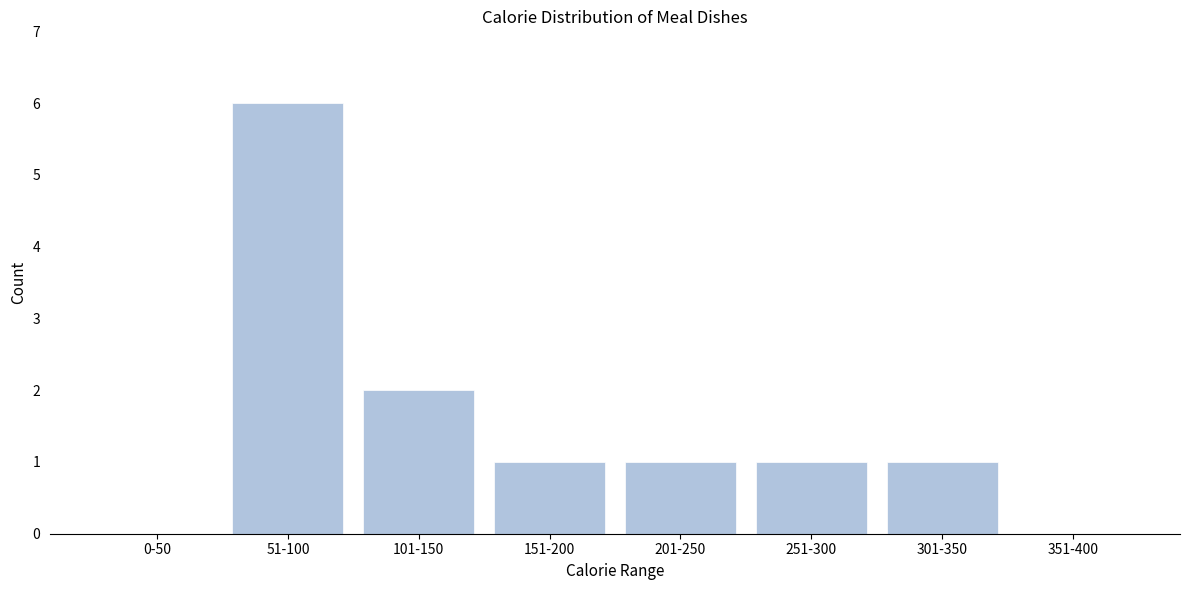

Reading left to right, list all the values displayed in this chart.

0-50=0	51-100=6	101-150=2	151-200=1	201-250=1	251-300=1	301-350=1	351-400=0